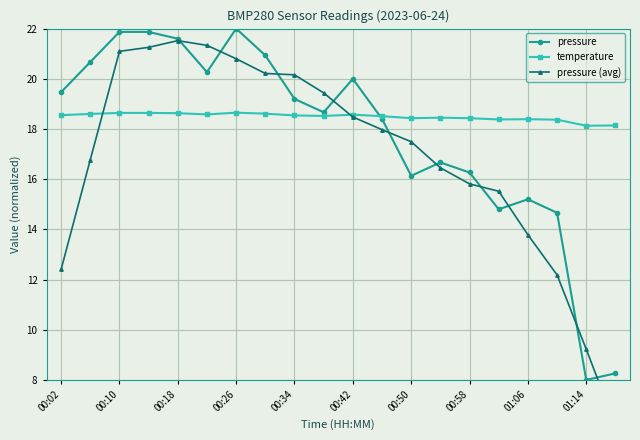

What is the highest value of the pressure series?

22.0